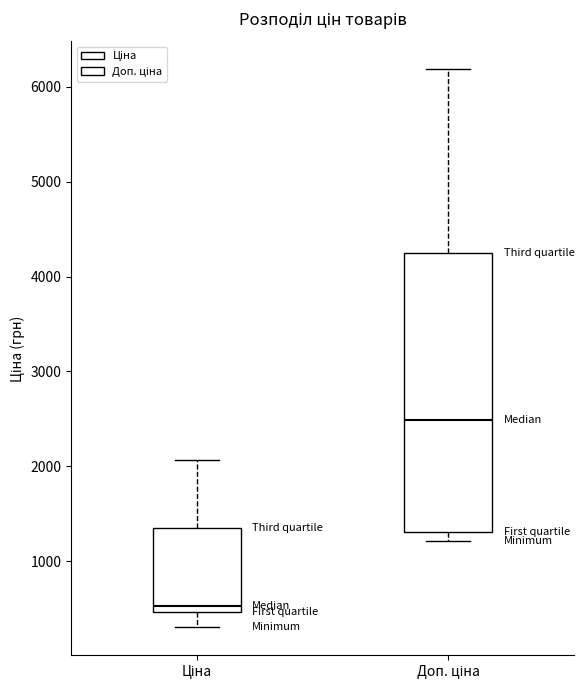

Reading left to right, read every box against the y-axis: the position of its median line, the range the box covers, and the ends of its whiskers. The values are not printed on the chart, so give them approximately, as read against the axis.

Ціна: median 500 (just above the box's lower edge), box 500 to 1300, whiskers 300 to 2100
Доп. ціна: median 2500, box 1300 to 4300, whiskers 1200 to 6200